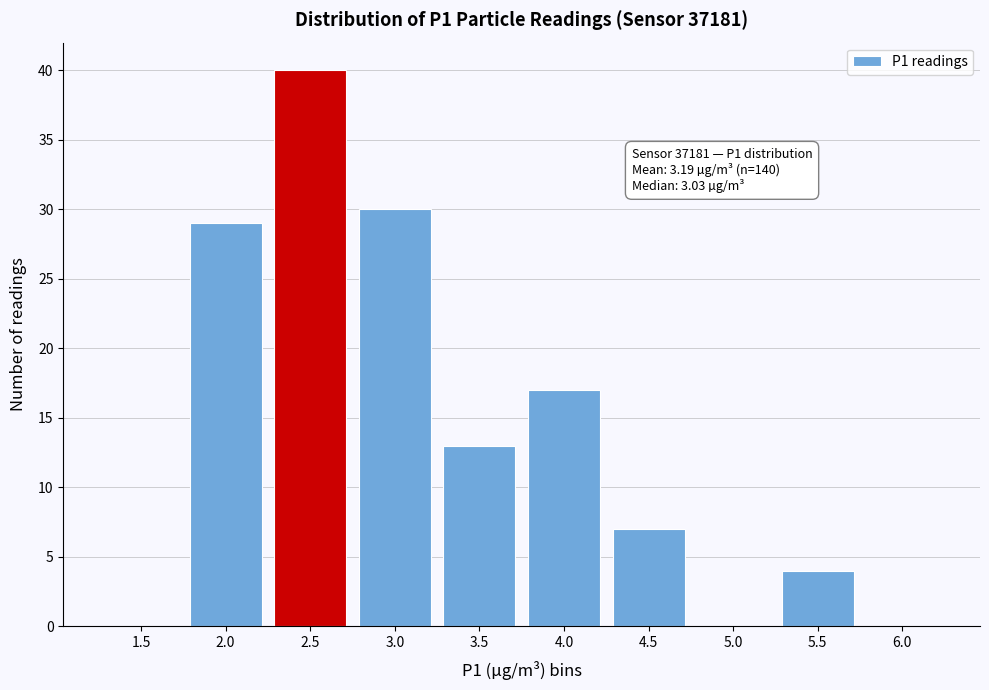

Reading left to right, what are all the values shown in this chart?

1.5=0	2.0=29	2.5=40	3.0=30	3.5=13	4.0=17	4.5=7	5.0=0	5.5=4	6.0=0